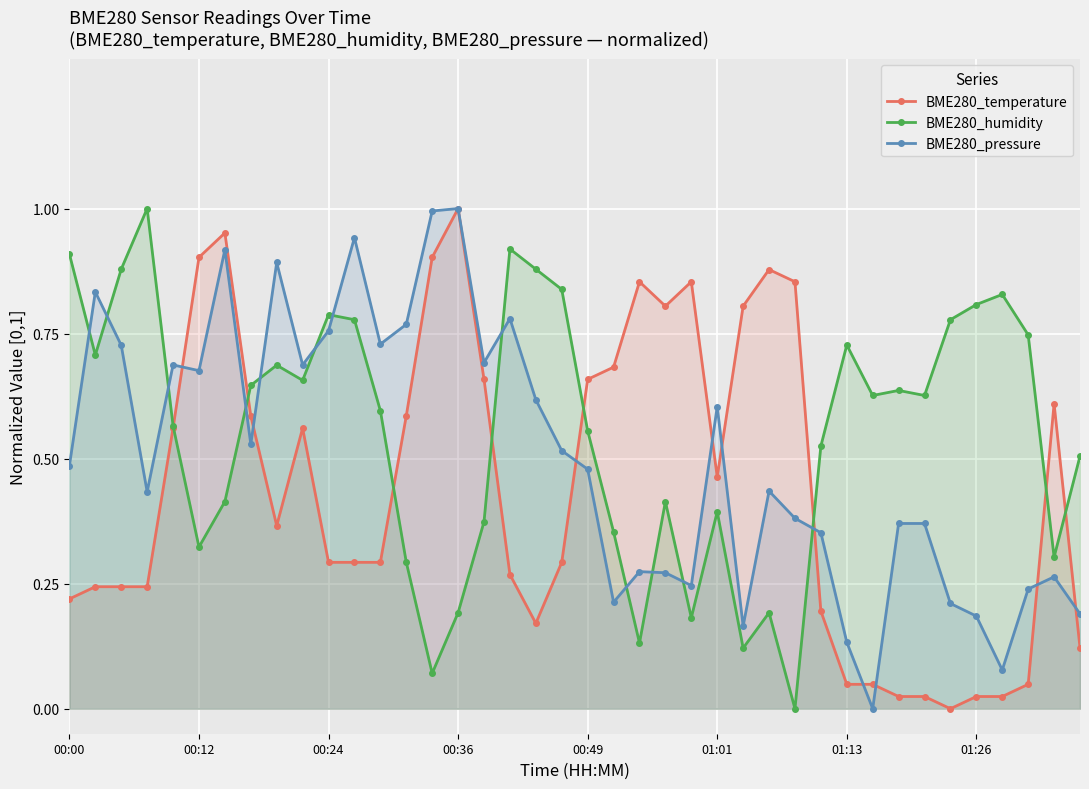

Rank the series by their average value, from highest to lowest.

BME280_humidity, BME280_pressure, BME280_temperature